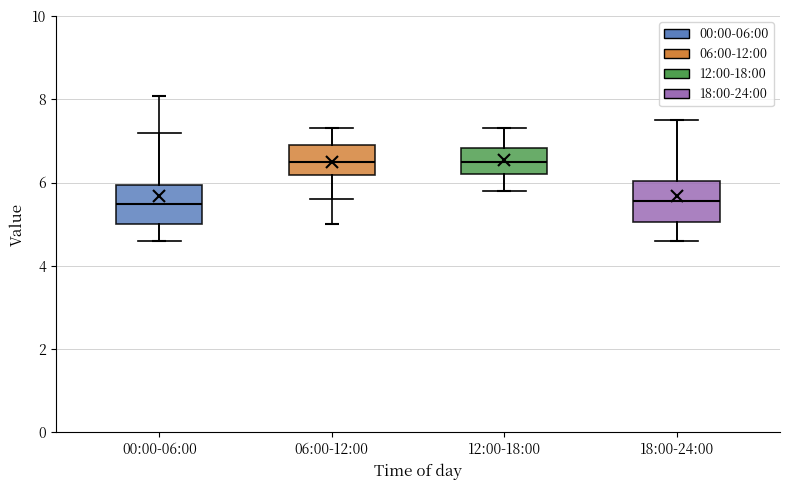

Reading left to right, transcribe this box plot: for each box, give where its median line is, the range the box spans, and where its two whiskers end, as read against the y-axis. The values are not printed on the chart, so give them approximately, as read against the axis.

00:00-06:00: median 5.4, box 5.0 to 6.0, whiskers 4.6 to 7.2
06:00-12:00: median 6.6, box 6.2 to 7.0, whiskers 5.6 to 7.4
12:00-18:00: median 6.6, box 6.2 to 6.8, whiskers 5.8 to 7.4
18:00-24:00: median 5.6, box 5.0 to 6.0, whiskers 4.6 to 7.6